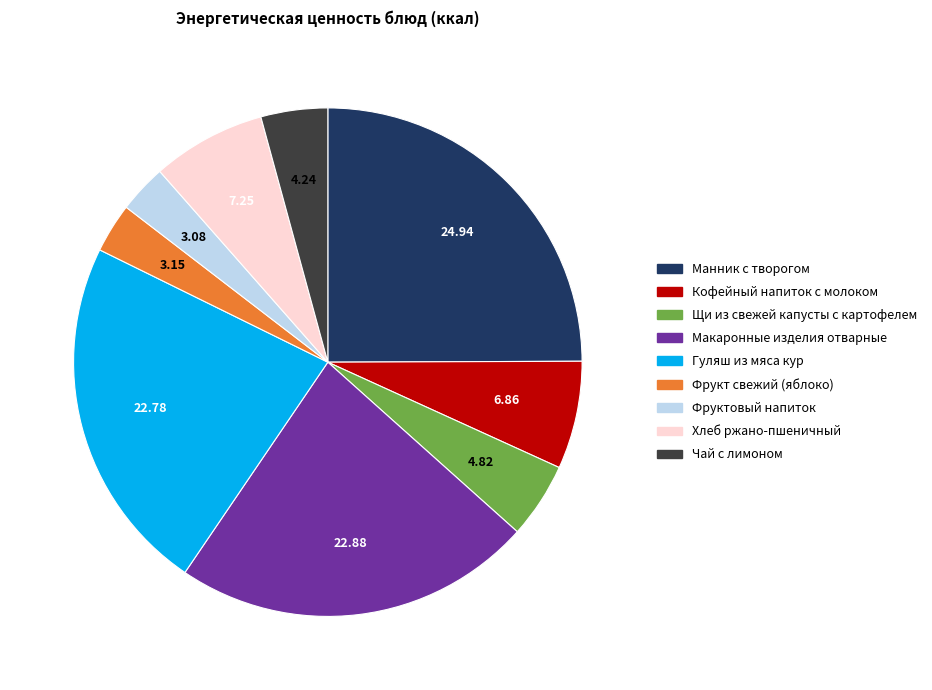

Is it true that Гуляш из мяса кур is 37% of the pie?

False